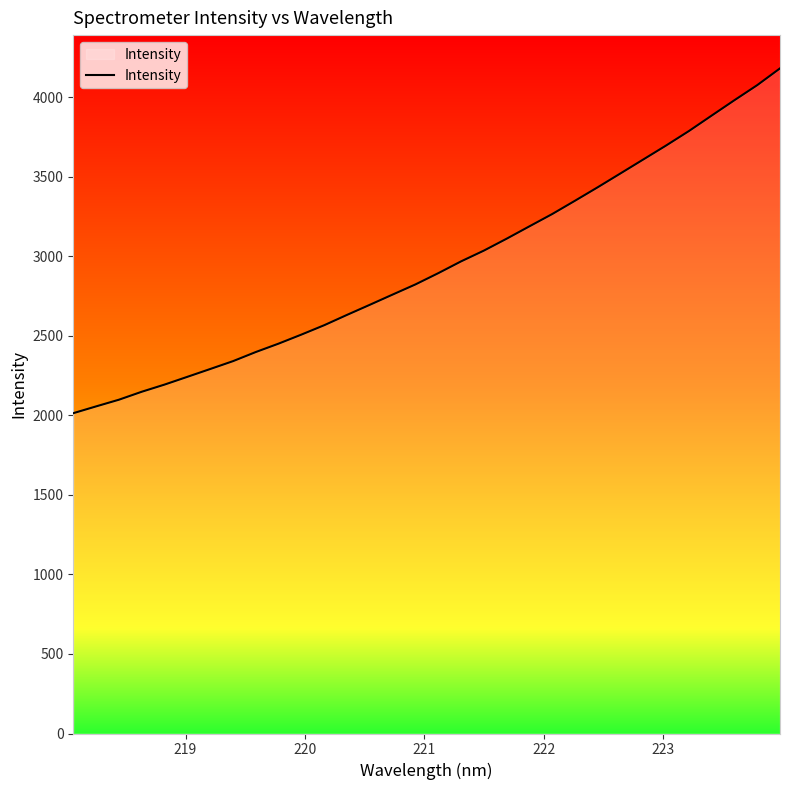

What is the smallest value displayed?

2013.5